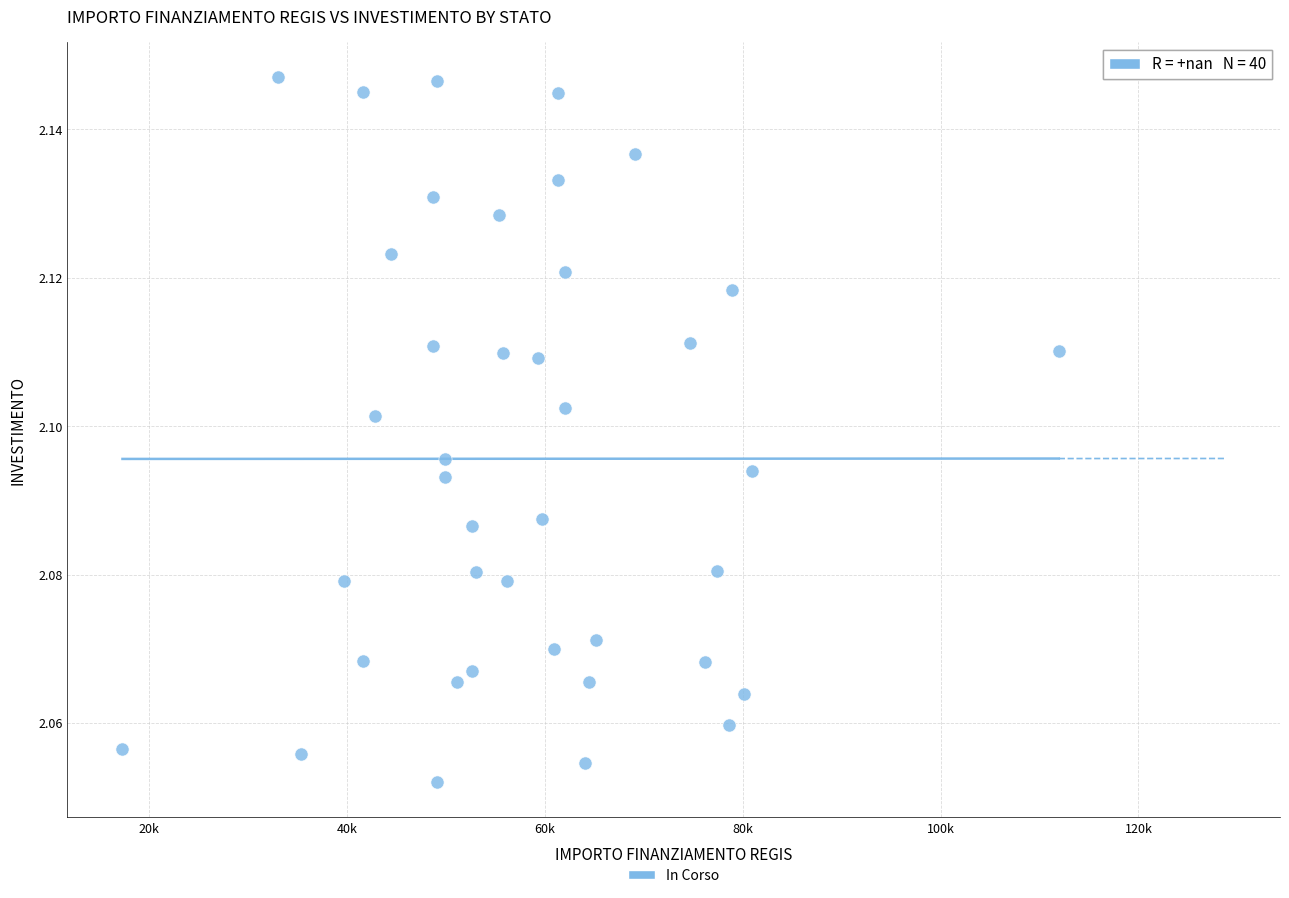

What is the range of X values (max minus min)?

94665.7